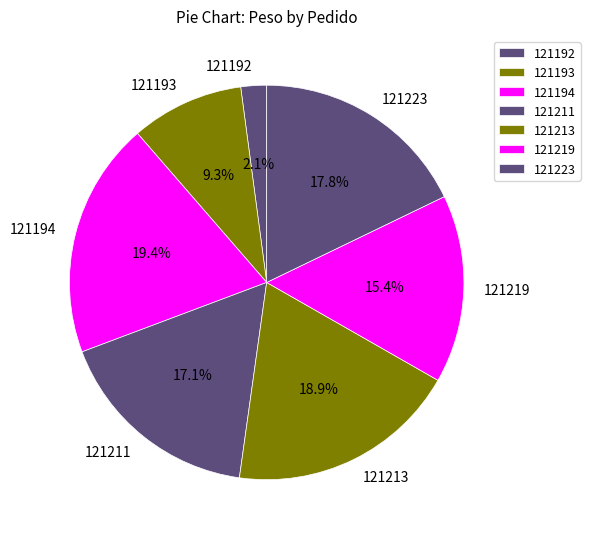

To the nearest percent, what is the difference between the largest and smallest slice percentages?

17%